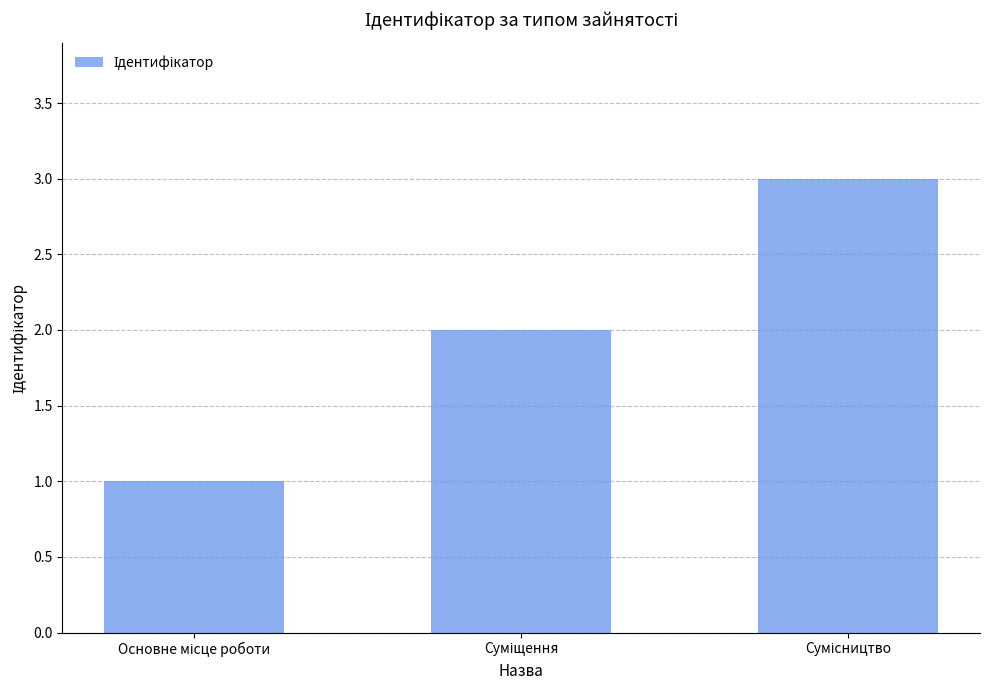

What is the sum of all values?

6